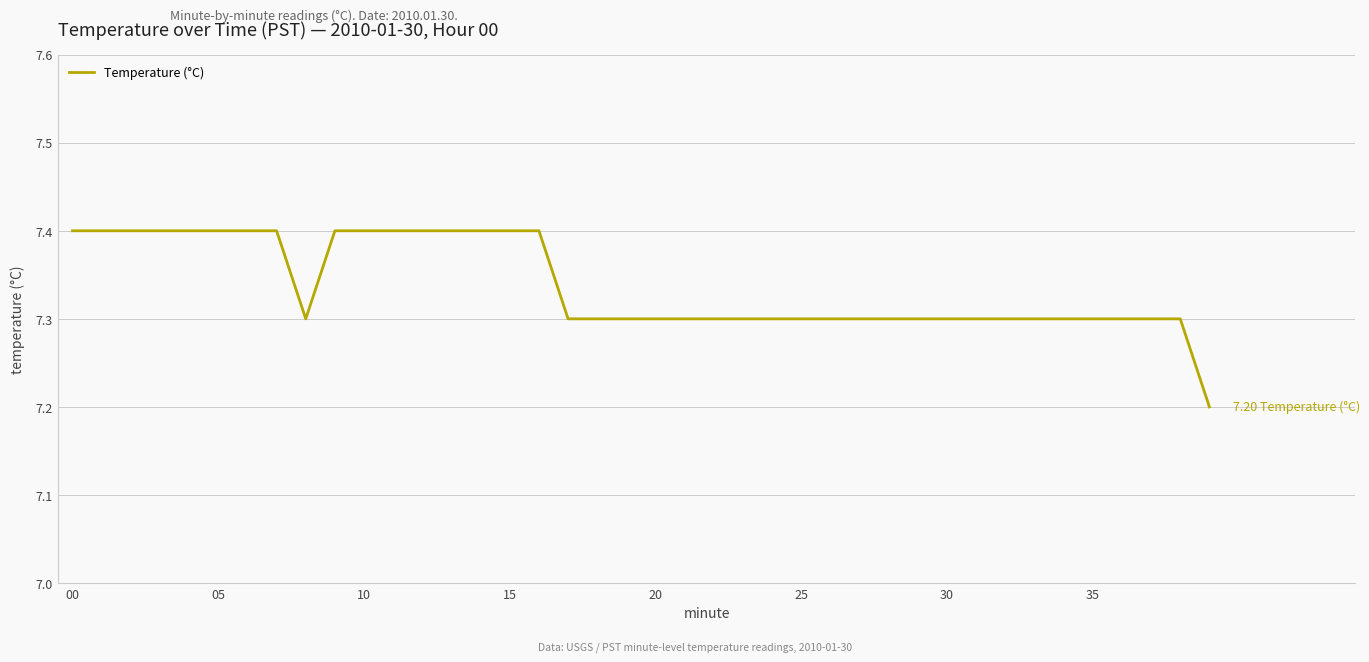

Reading left to right, transcribe all the data shown in this chart.

7.4	7.4	7.4	7.4	7.4	7.4	7.4	7.4	7.3	7.4	7.4	7.4	7.4	7.4	7.4	7.4	7.4	7.3	7.3	7.3	7.3	7.3	7.3	7.3	7.3	7.3	7.3	7.3	7.3	7.3	7.3	7.3	7.3	7.3	7.3	7.3	7.3	7.3	7.3	7.2